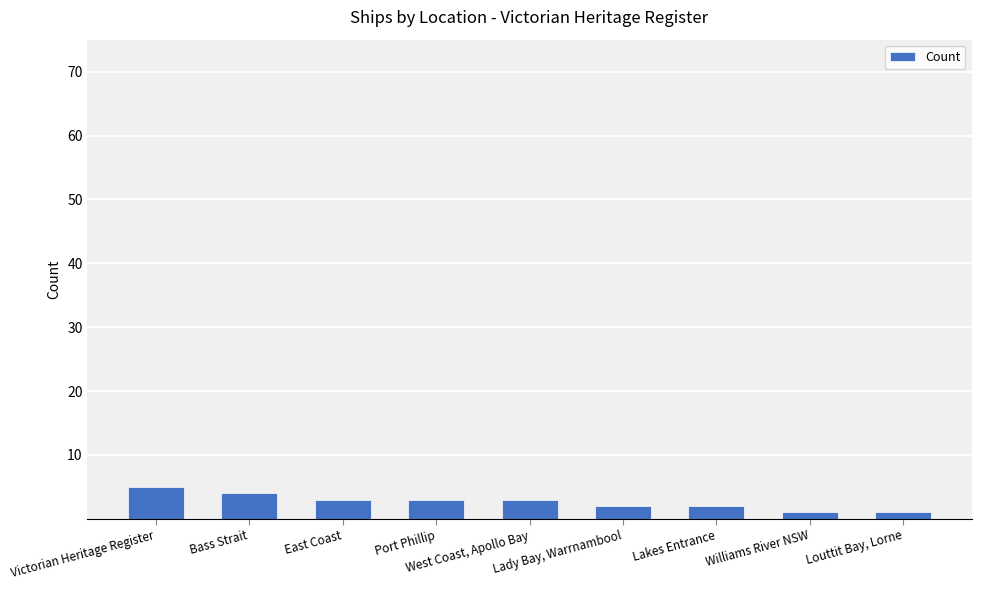

What is the maximum value shown in the chart?

5